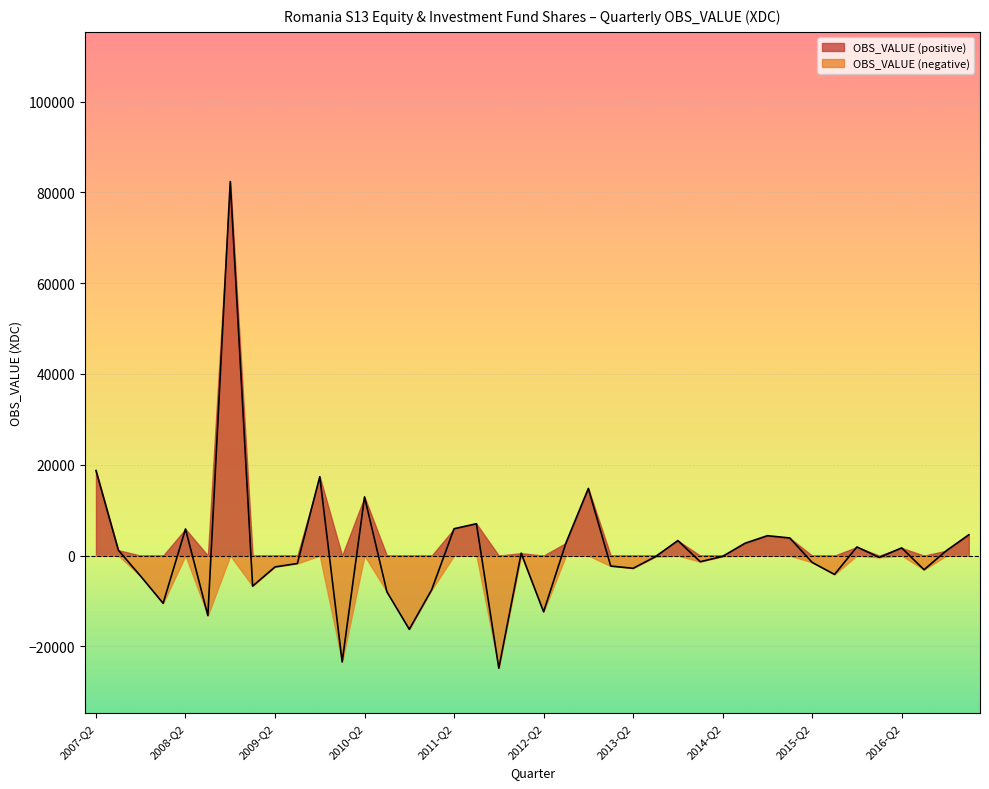

Reading right to left, what are all the values shown in this chart?

2017-Q1=4594.2	2016-Q4=1093.4	2016-Q3=-3105.2	2016-Q2=1700.0	2016-Q1=-398.3	2015-Q4=1901.0	2015-Q3=-4146.7	2015-Q2=-1493.8	2015-Q1=3888.1	2014-Q4=4386.6	2014-Q3=2721.7	2014-Q2=-175.3	2014-Q1=-1343.6	2013-Q4=3313.6	2013-Q3=-235.3	2013-Q2=-2795.7	2013-Q1=-2297.4	2012-Q4=14794.6	2012-Q3=2796.2	2012-Q2=-12371.7	2012-Q1=543.8	2011-Q4=-24797.3	2011-Q3=7018.2	2011-Q2=5923.3	2011-Q1=-7519.6	2010-Q4=-16230.1	2010-Q3=-7982.1	2010-Q2=12924.8	2010-Q1=-23406.5	2009-Q4=17384.8	2009-Q3=-1733.1	2009-Q2=-2490.0	2009-Q1=-6709.2	2008-Q4=82393.0	2008-Q3=-13211.0	2008-Q2=5865.0	2008-Q1=-10496.1	2007-Q4=-4545.2	2007-Q3=1199.5	2007-Q2=18744.5